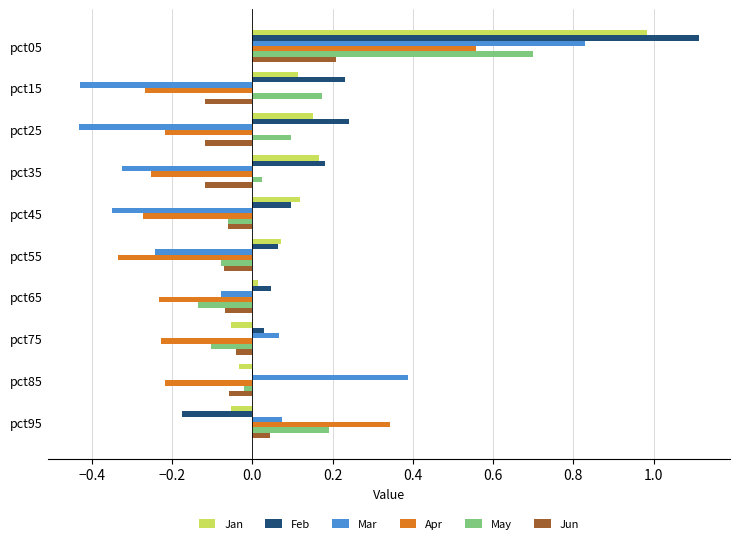

What is the maximum value shown in the chart?

1.1